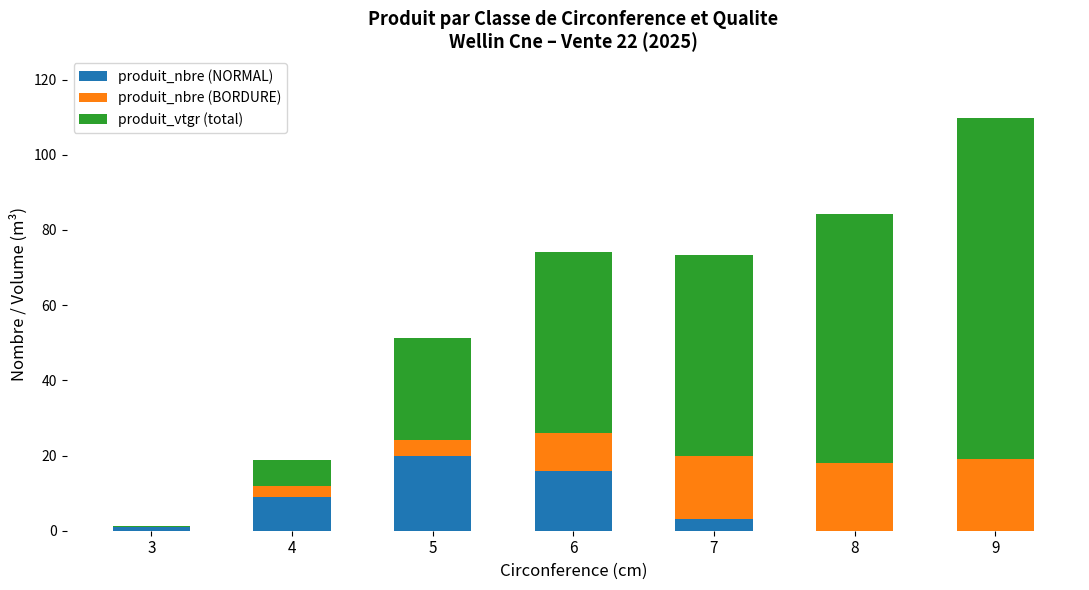

What is the difference between the produit_nbre (NORMAL) values at 4 and 6?

7.0